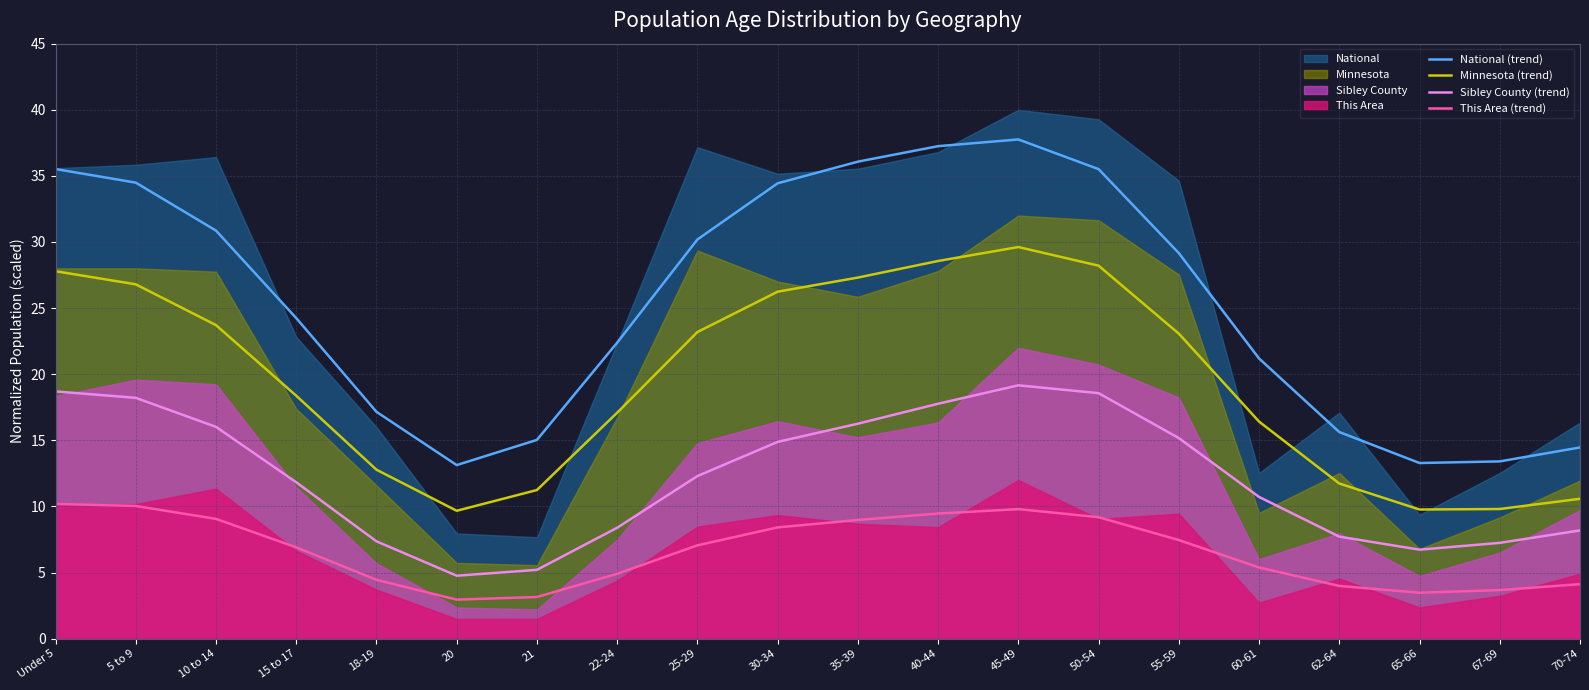

What is the sum of the Minnesota (trend) values at 5 to 9 and 70-74?

37.4